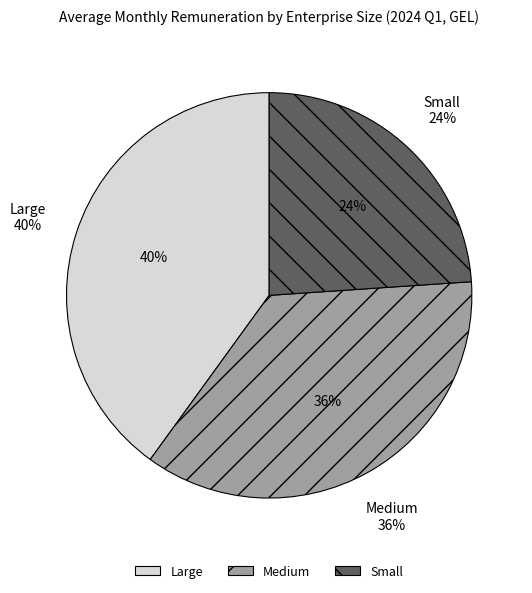

How many segments does this pie chart have?

3